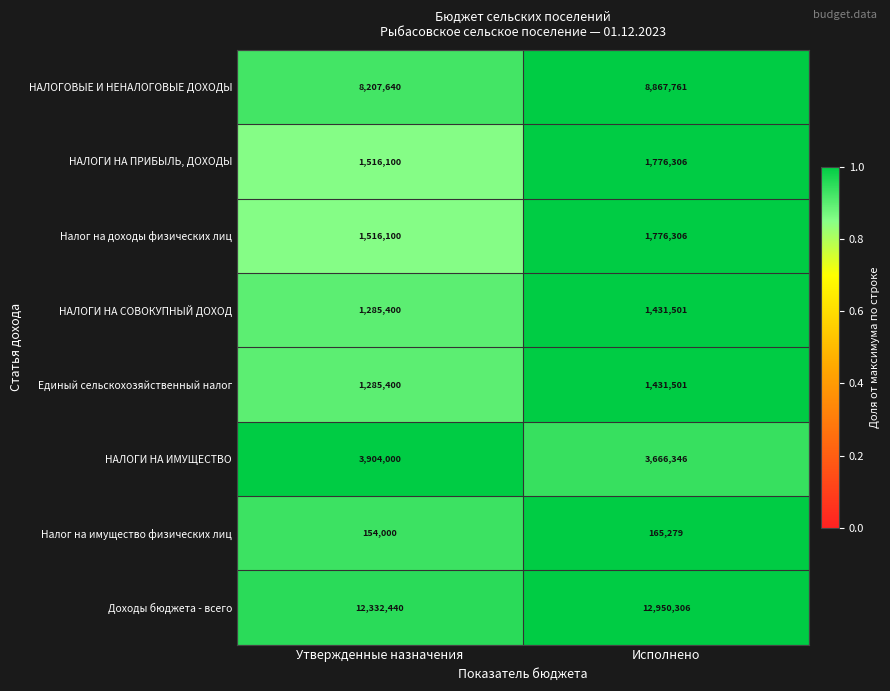

Reading left to right, what are all the values shown in this chart?

НАЛОГОВЫЕ И НЕНАЛОГОВЫЕ ДОХОДЫ: 8207640	8867761
НАЛОГИ НА ПРИБЫЛЬ, ДОХОДЫ: 1516100	1776306
Налог на доходы физических лиц: 1516100	1776306
НАЛОГИ НА СОВОКУПНЫЙ ДОХОД: 1285400	1431501
Единый сельскохозяйственный налог: 1285400	1431501
НАЛОГИ НА ИМУЩЕСТВО: 3904000	3666346
Налог на имущество физических лиц: 154000	165279
Доходы бюджета - всего: 12332440	12950306